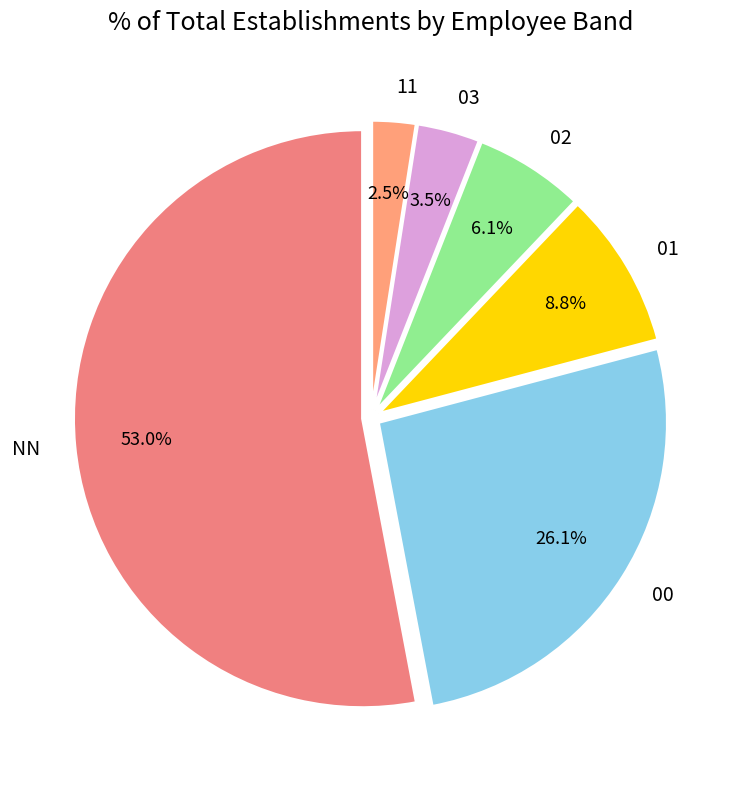

How many slices are in this pie chart?

6